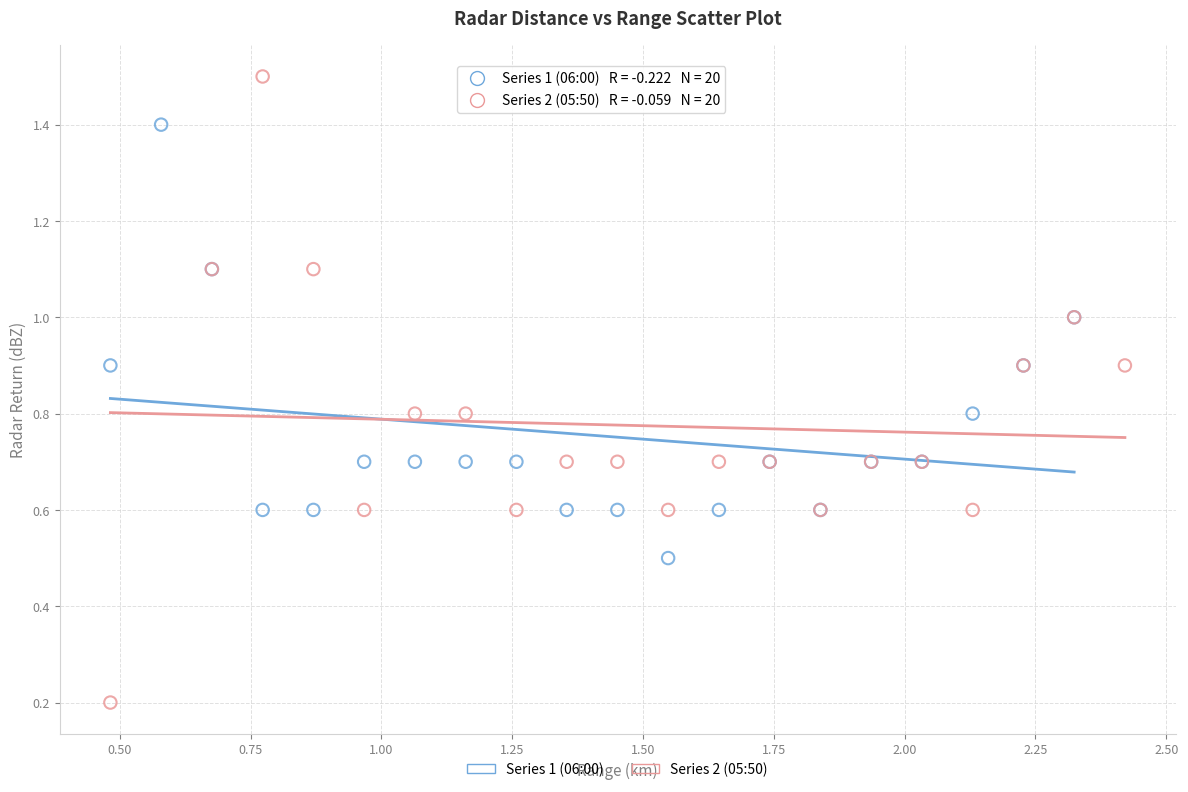

Which series reaches the minimum Y coordinate?

Series 2 (05:50)